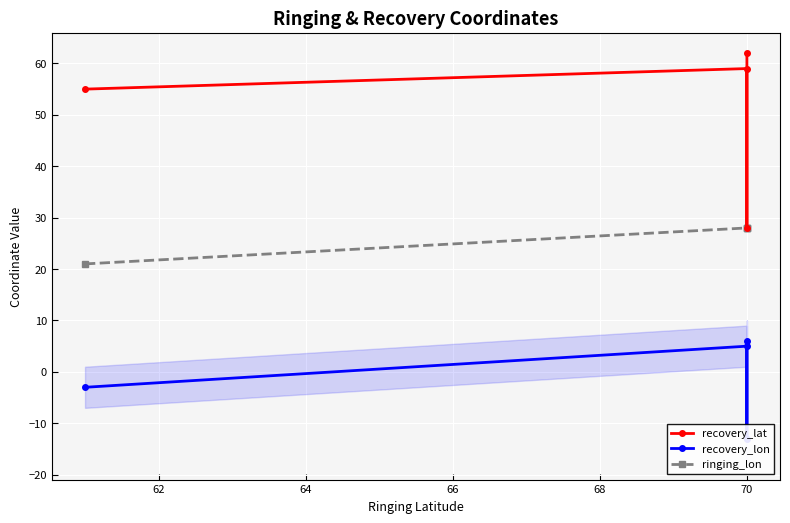

What is the maximum value for recovery_lon?

6